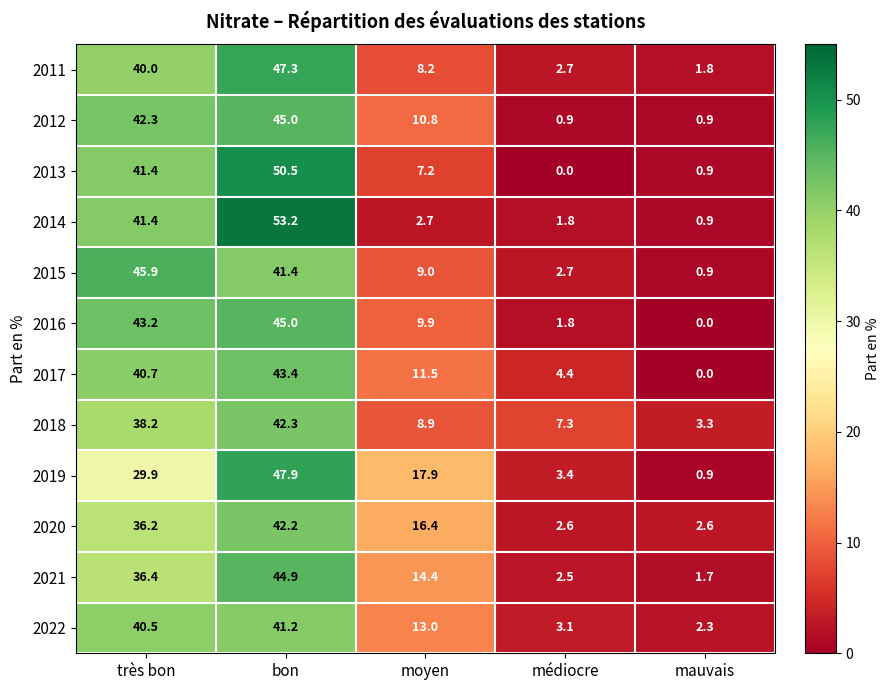

Which series has the largest total across all categories?

2022